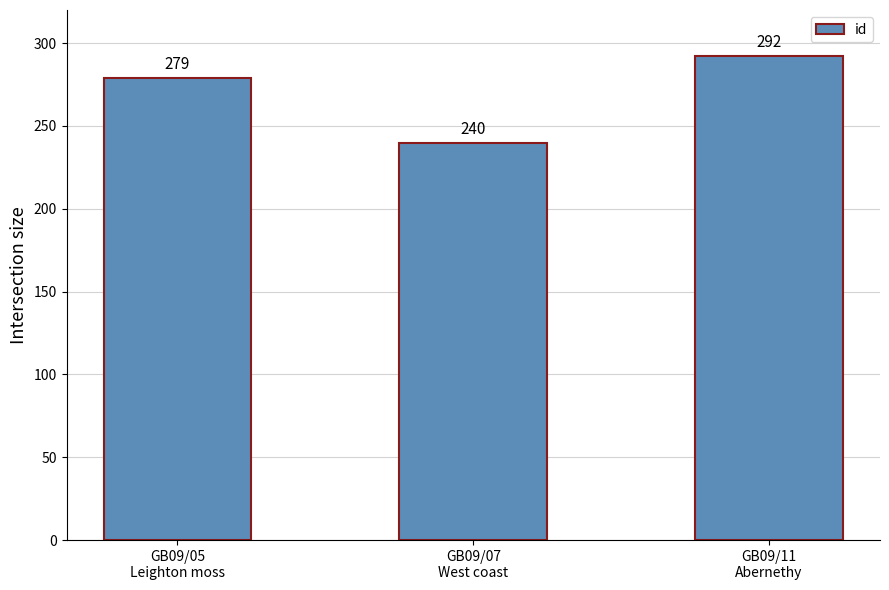

What is the difference between the values at GB09/11
Abernethy and GB09/05
Leighton moss?

13